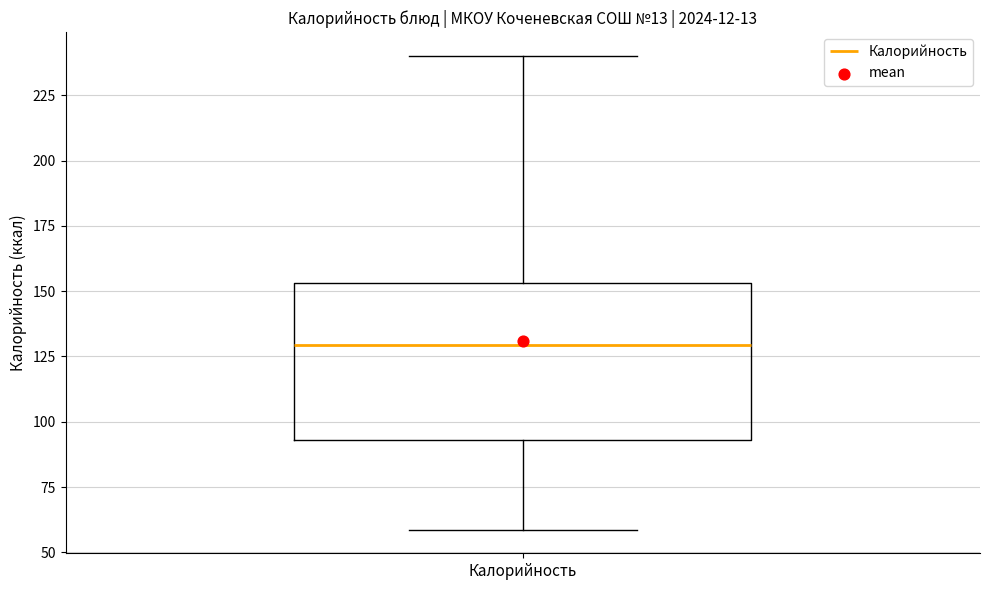

Read this box plot against the y-axis: the position of the median line, the range covered by the box, and the ends of both whiskers. The values are not printed on the chart, so give them approximately, as read against the axis.

median 130, box 95 to 155, whiskers 60 to 240